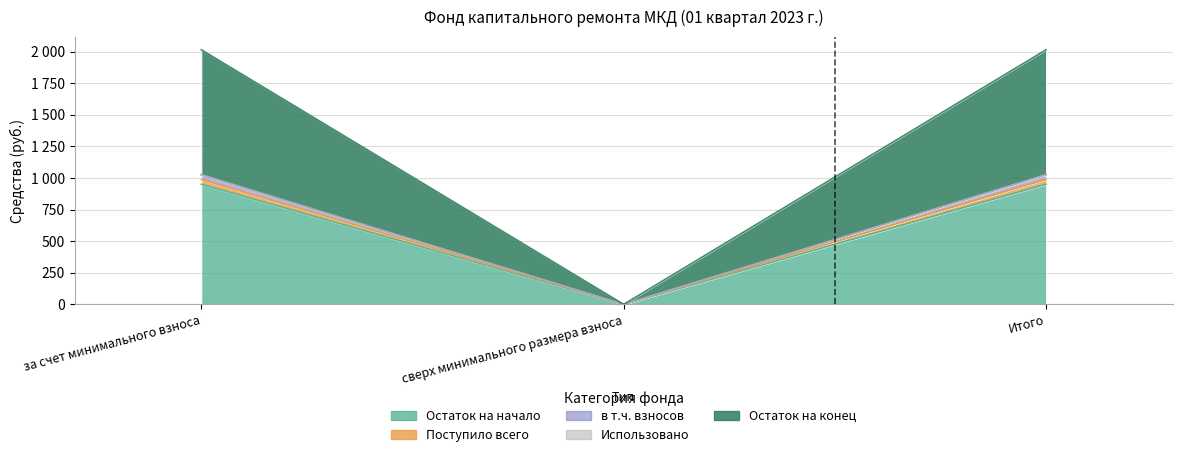

List the labels in order of Остаток на начало value, largest first.

за счет минимального взноса, Итого, сверх минимального размера взноса